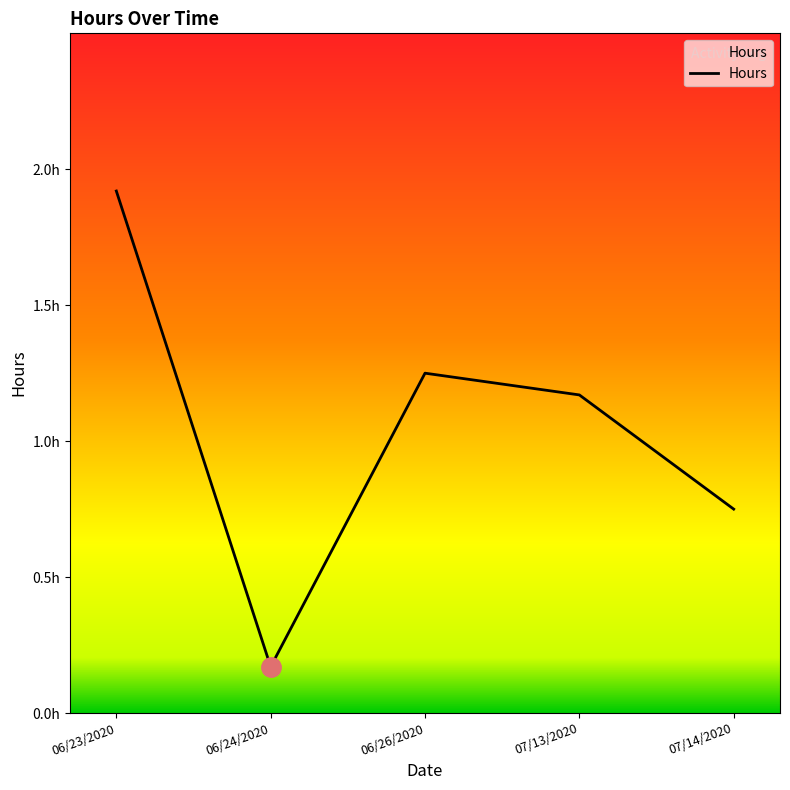

Is this an area chart (filled region under the line)?

Yes